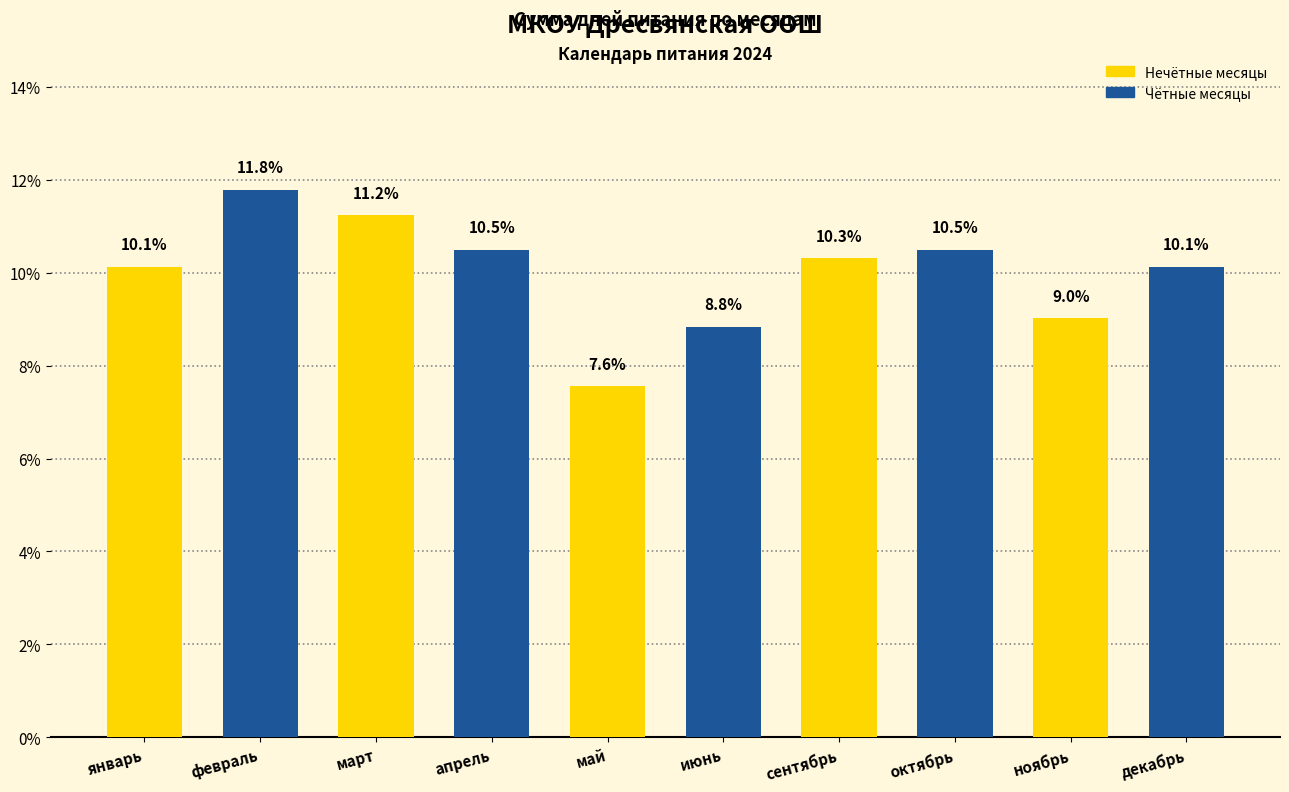

Where does the data first go above 10?

январь